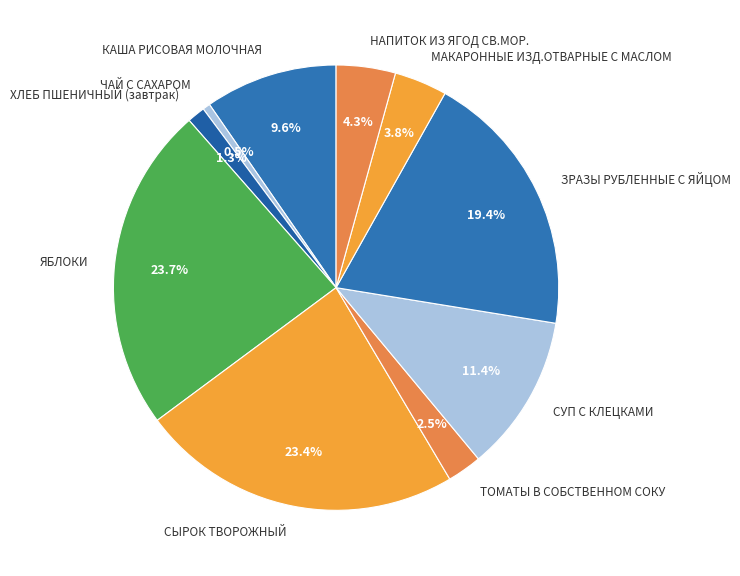

Is ЯБЛОКИ the majority of the pie?

No